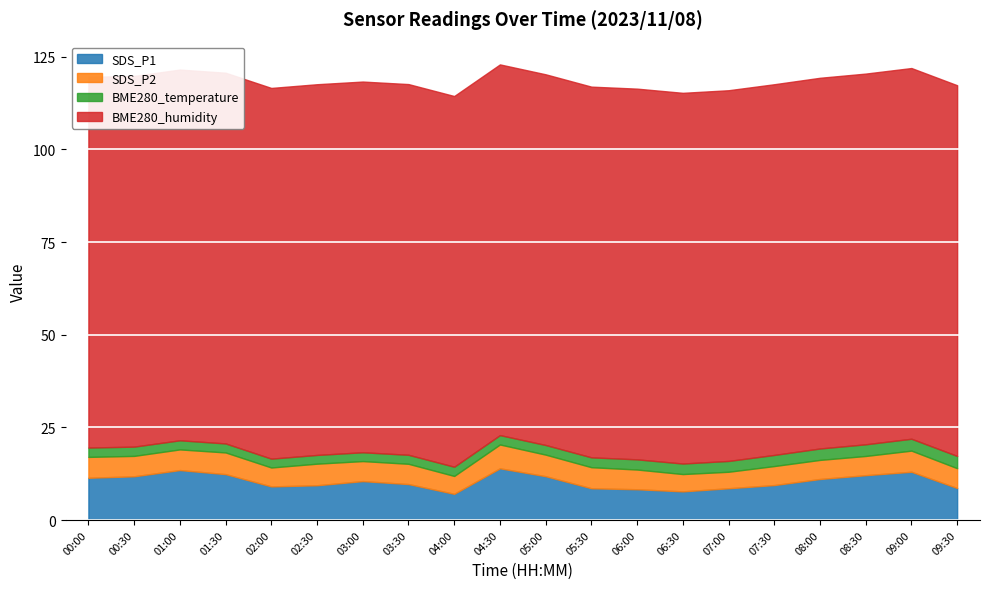

True or false: BME280_temperature has more than 0 interior local peaks.

False